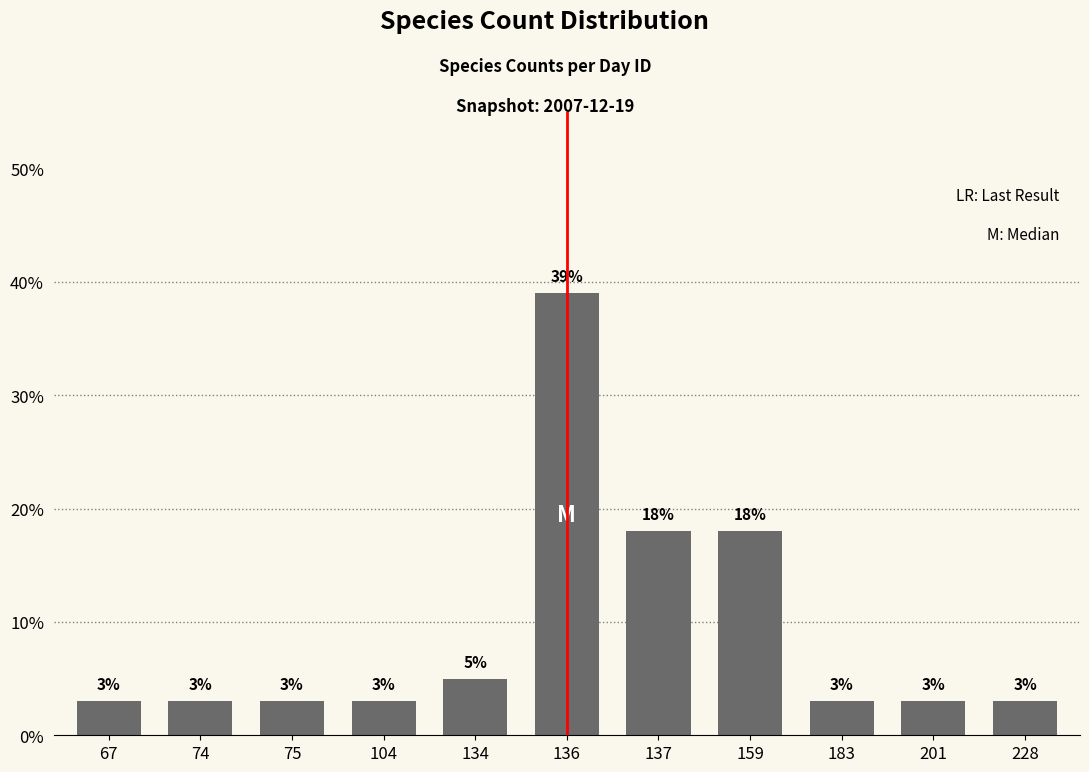

What is the sum of all values?

101